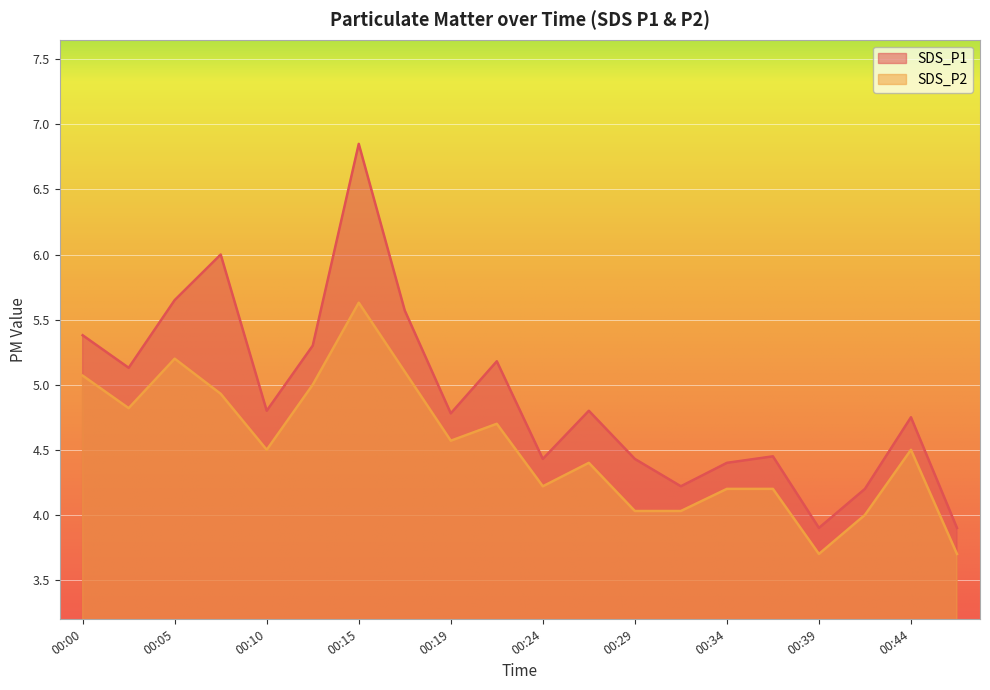

At how many categories does at least one series exceed 6?

1